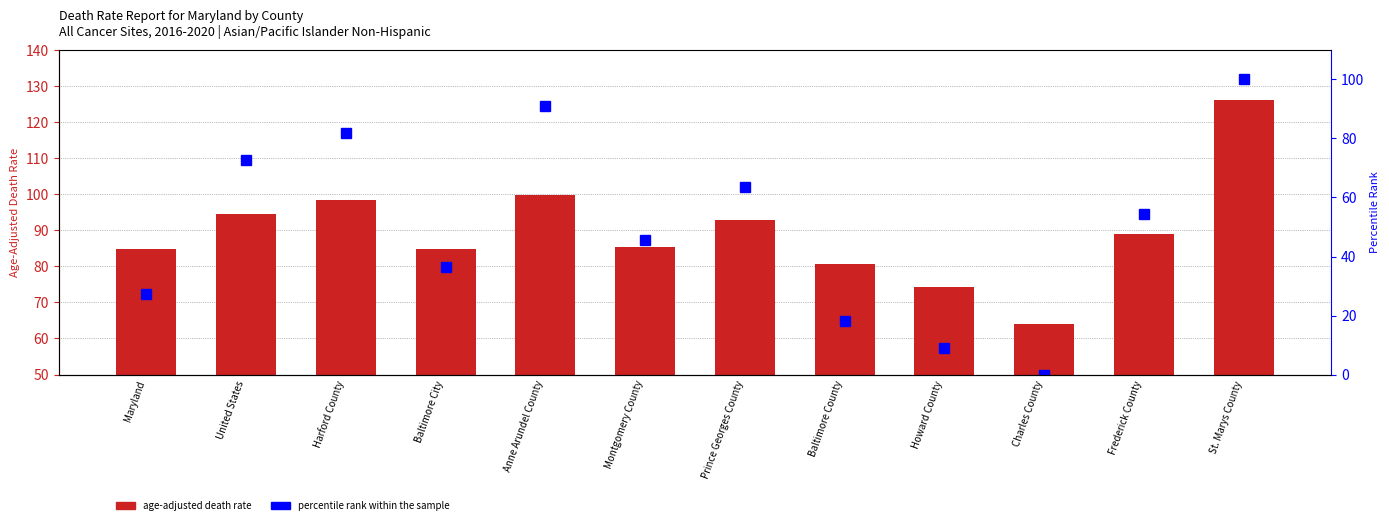

What is the label of the 3rd bar from the right?

Charles County